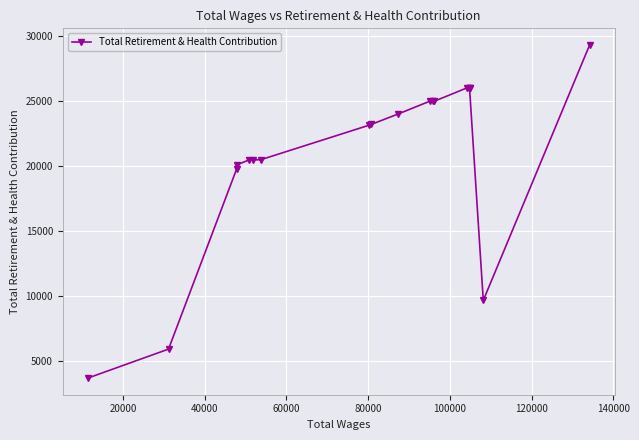

How many lines are shown in the chart?

1